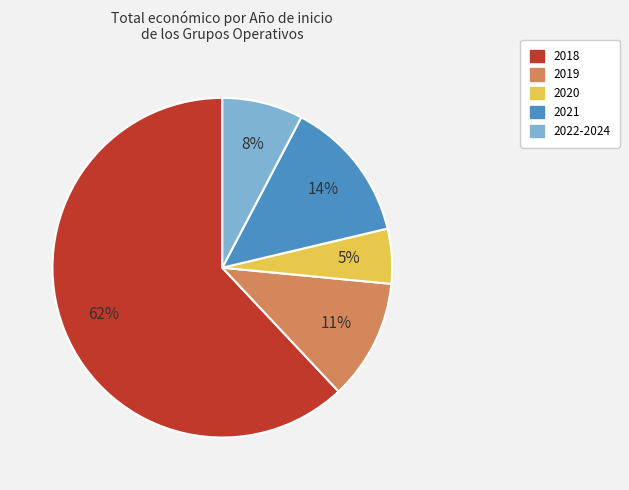

To the nearest percent, what is the average slice percentage?

20%